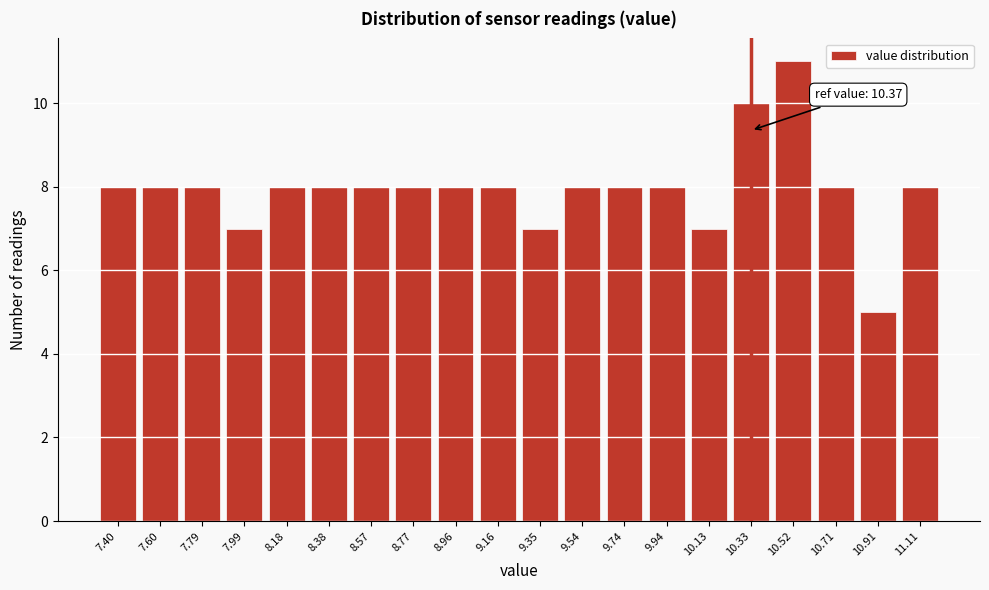

Reading left to right, extract all data points from this chart.

8	8	8	7	8	8	8	8	8	8	7	8	8	8	7	10	11	8	5	8